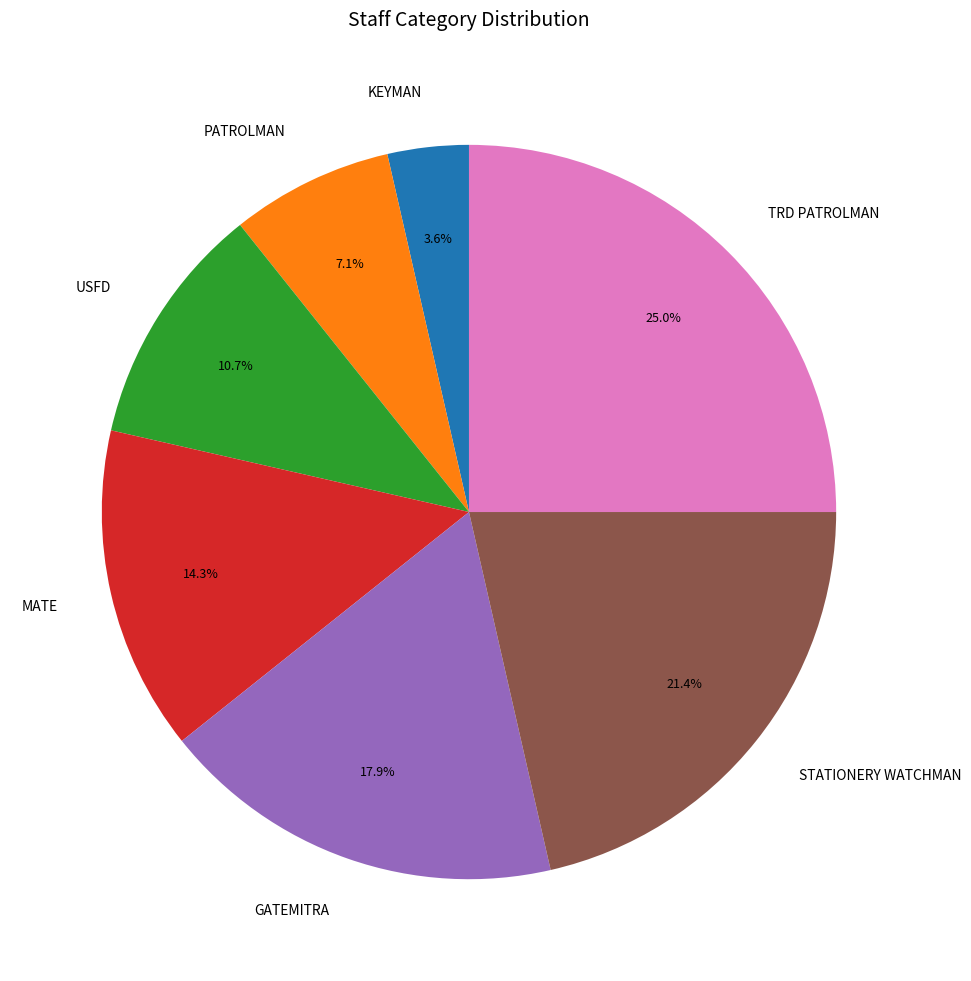

Is there any slice that represents more than half of the pie?

No